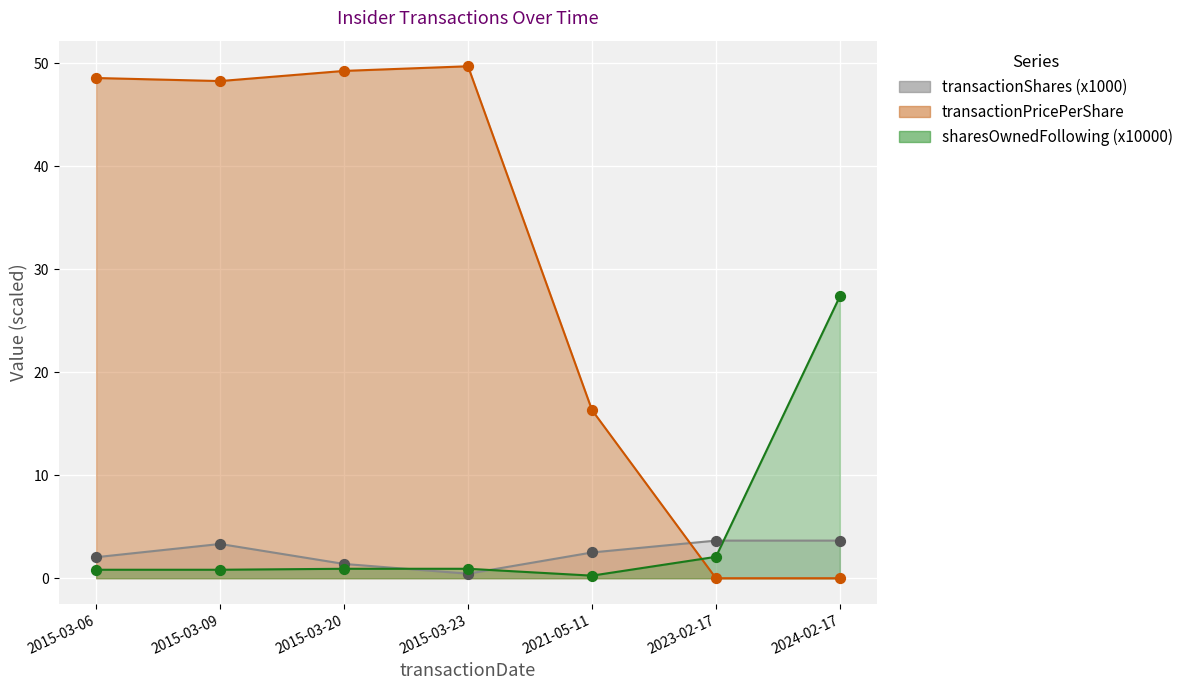

Is the value of transactionPricePerShare at 2015-03-20 greater than the value of transactionShares at 2015-03-20?

Yes